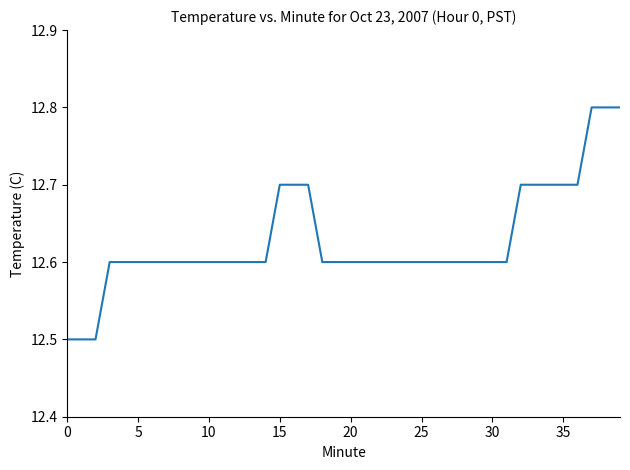

What is the smallest value displayed?

12.5